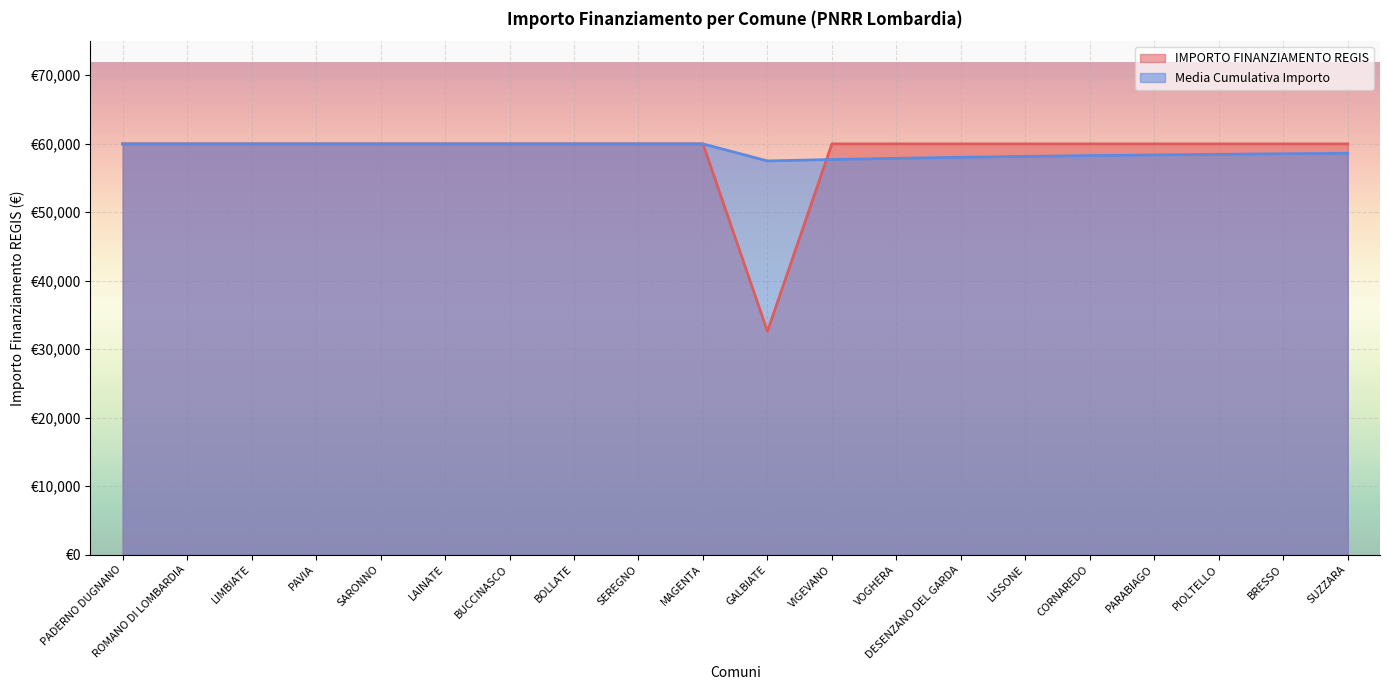

How many categories are shown in the chart?

20